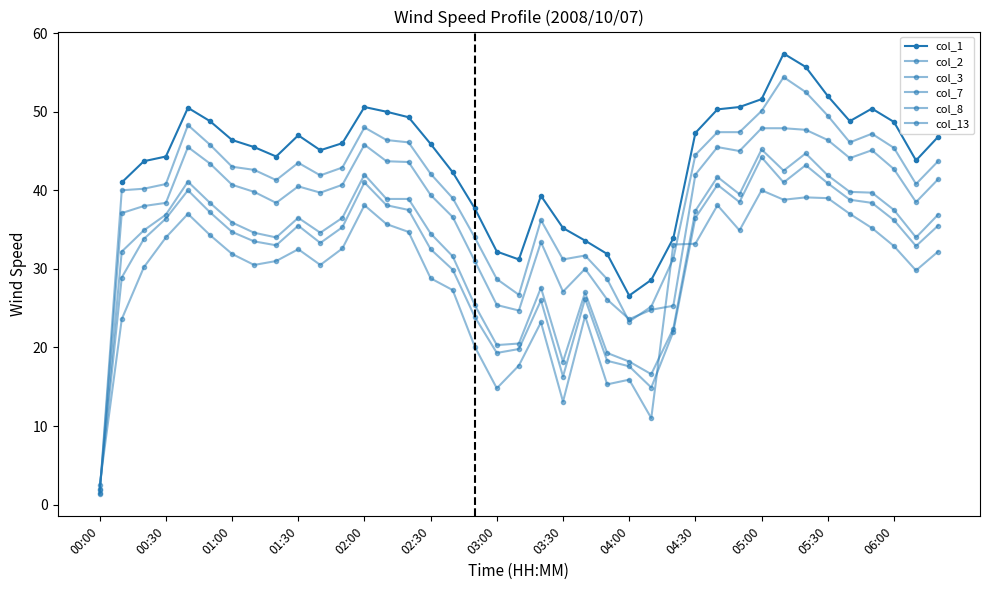

What is the average value of the col_3 series?

37.4